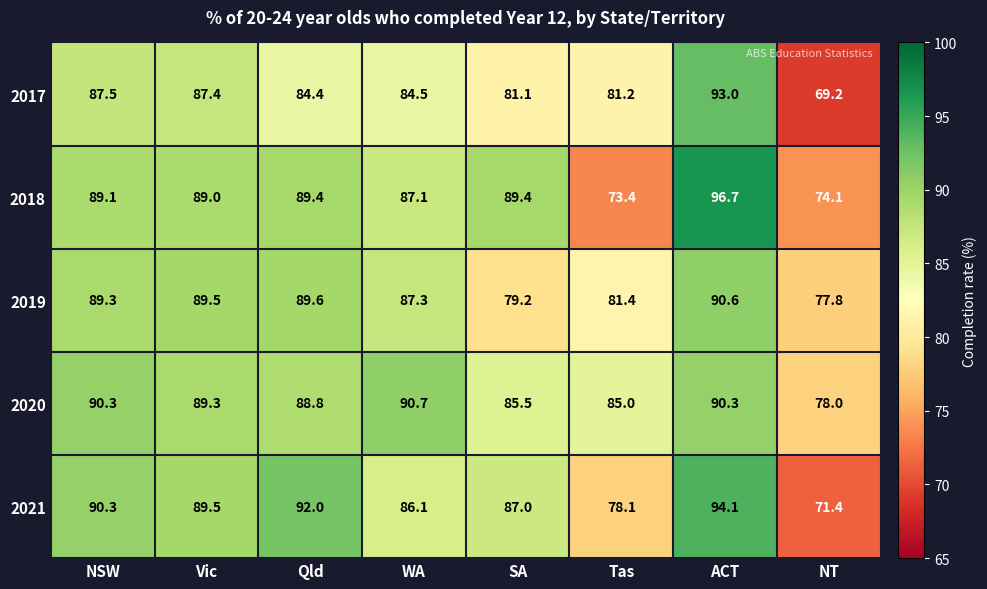

Which series changed the most between NSW and Vic?

2020